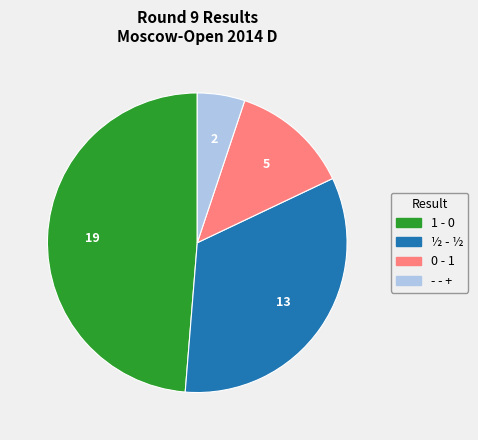

Count the number of slices in the pie.

4